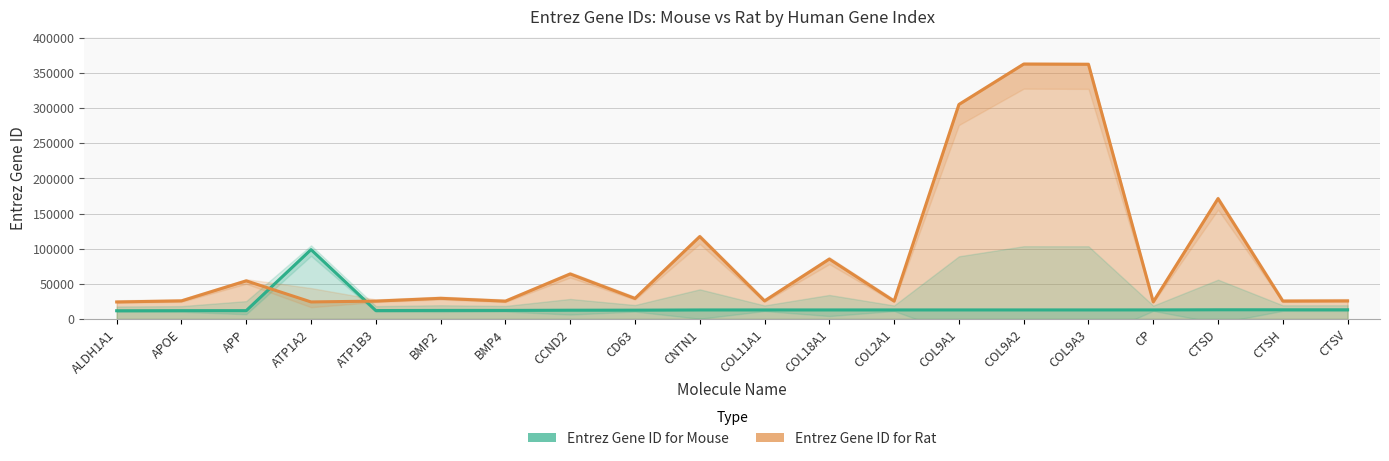

At which category is the sum across all series the highest?

COL9A2